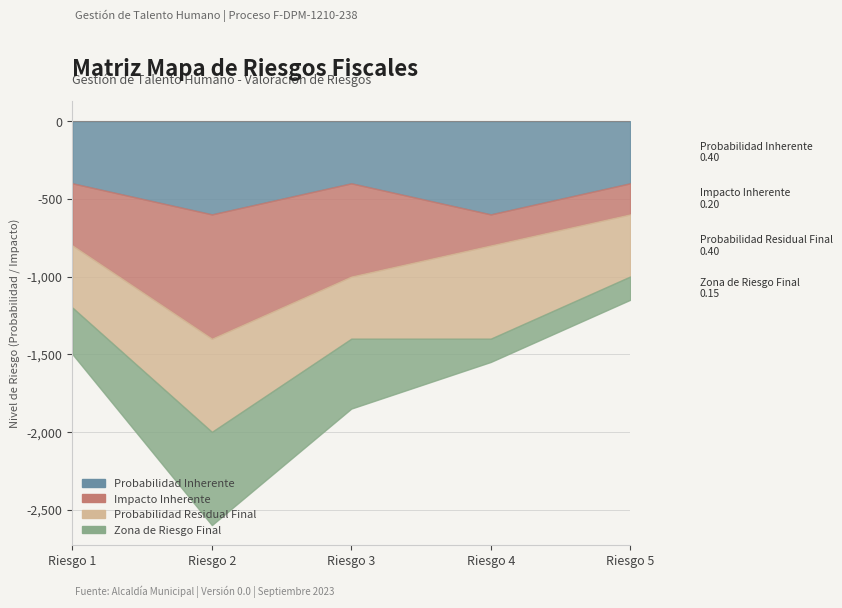

True or false: Probabilidad Inherente and Probabilidad Residual Final intersect in this chart.

False